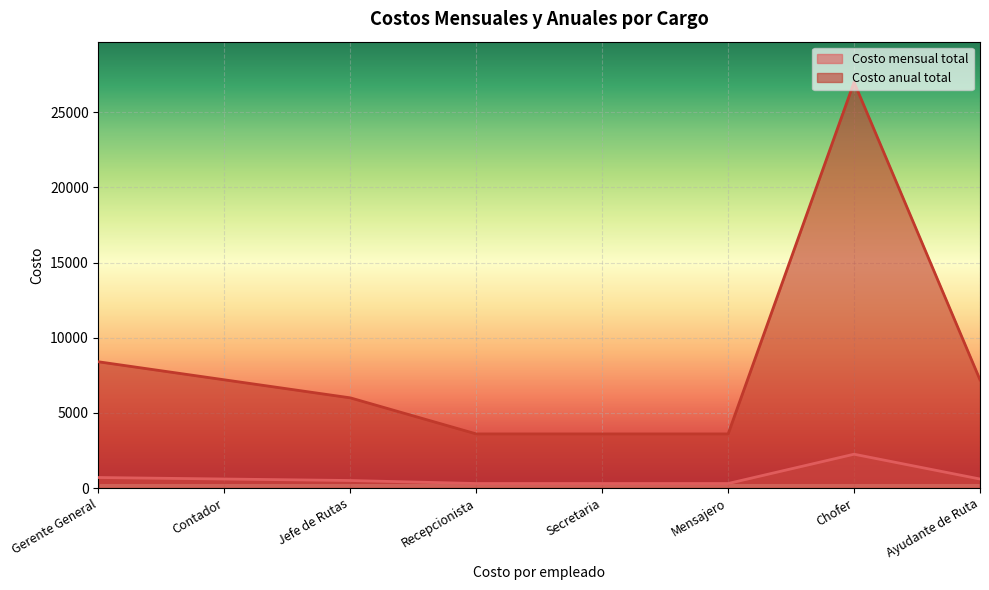

At which category does Costo mensual total reach its first local peak?

Chofer